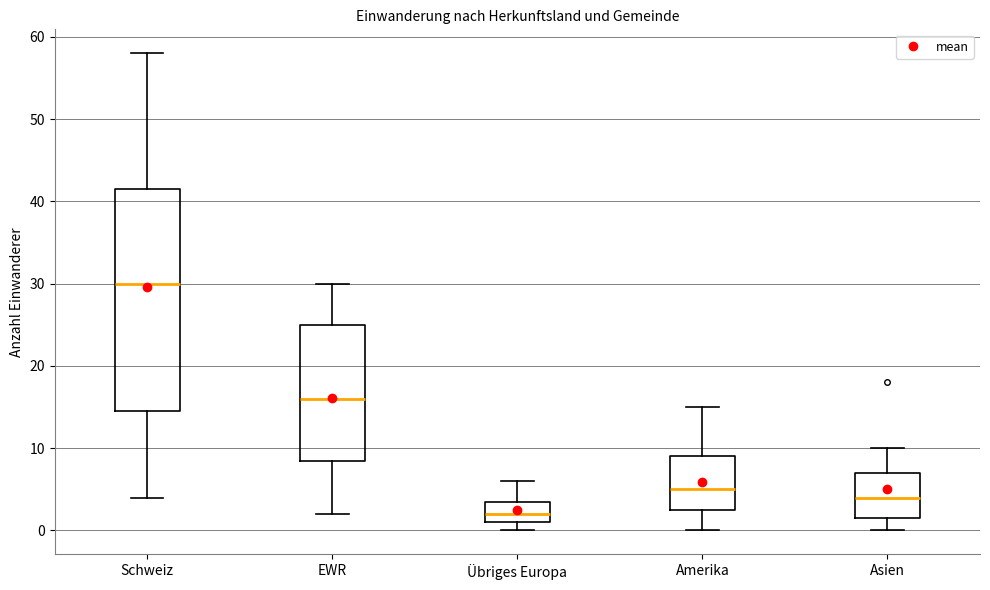

Where is the lower edge of the box for Amerika on the y-axis? The values are not printed on the chart, so give them approximately, as read against the axis.

3